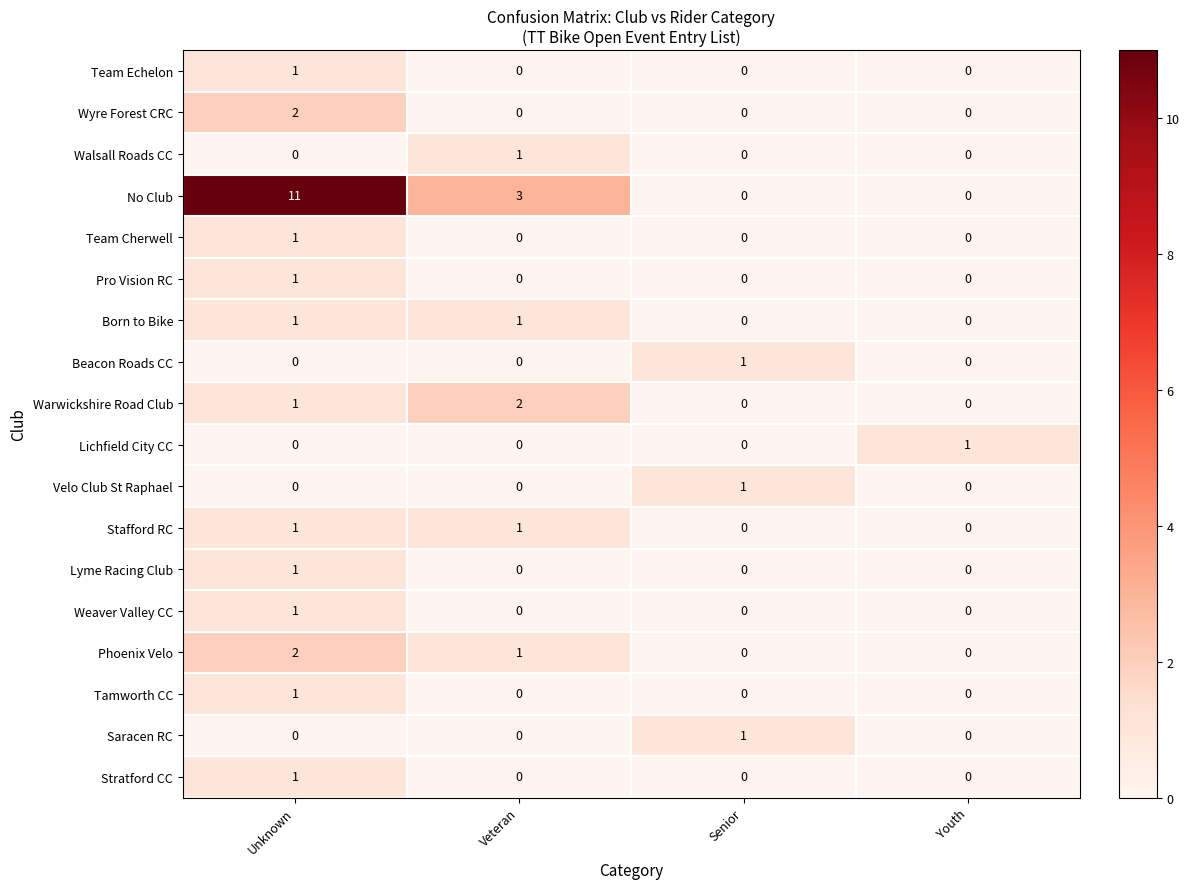

What is the total value across all series at Unknown?

25